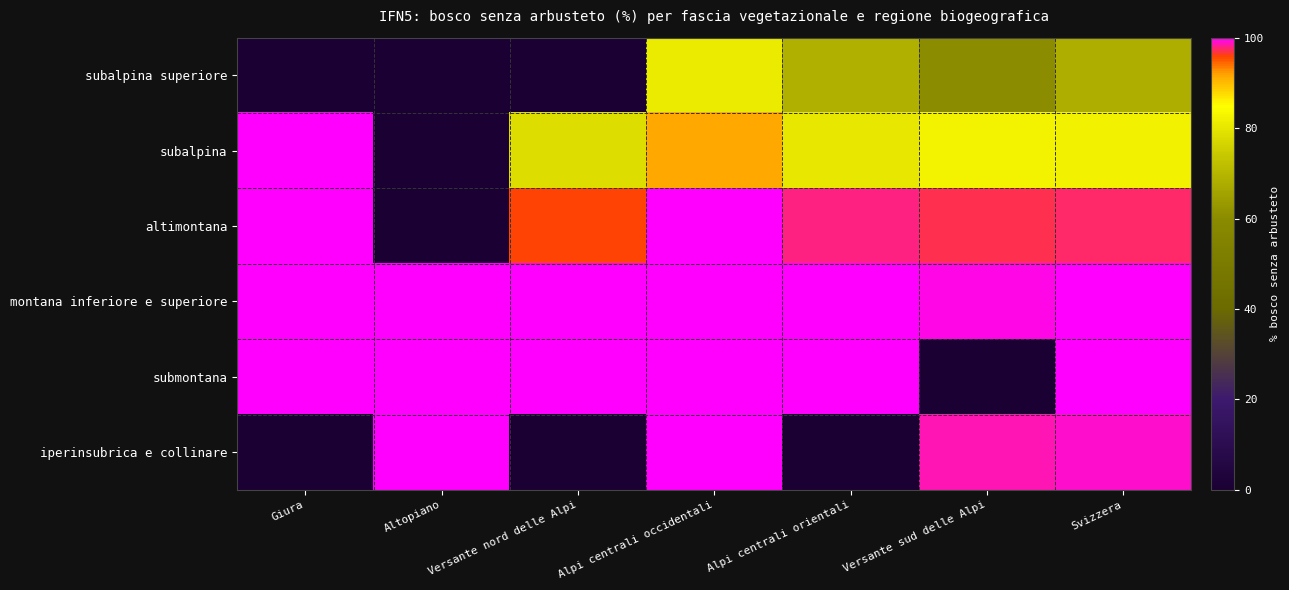

Which has a higher value, Giura or Versante nord delle Alpi?

Giura